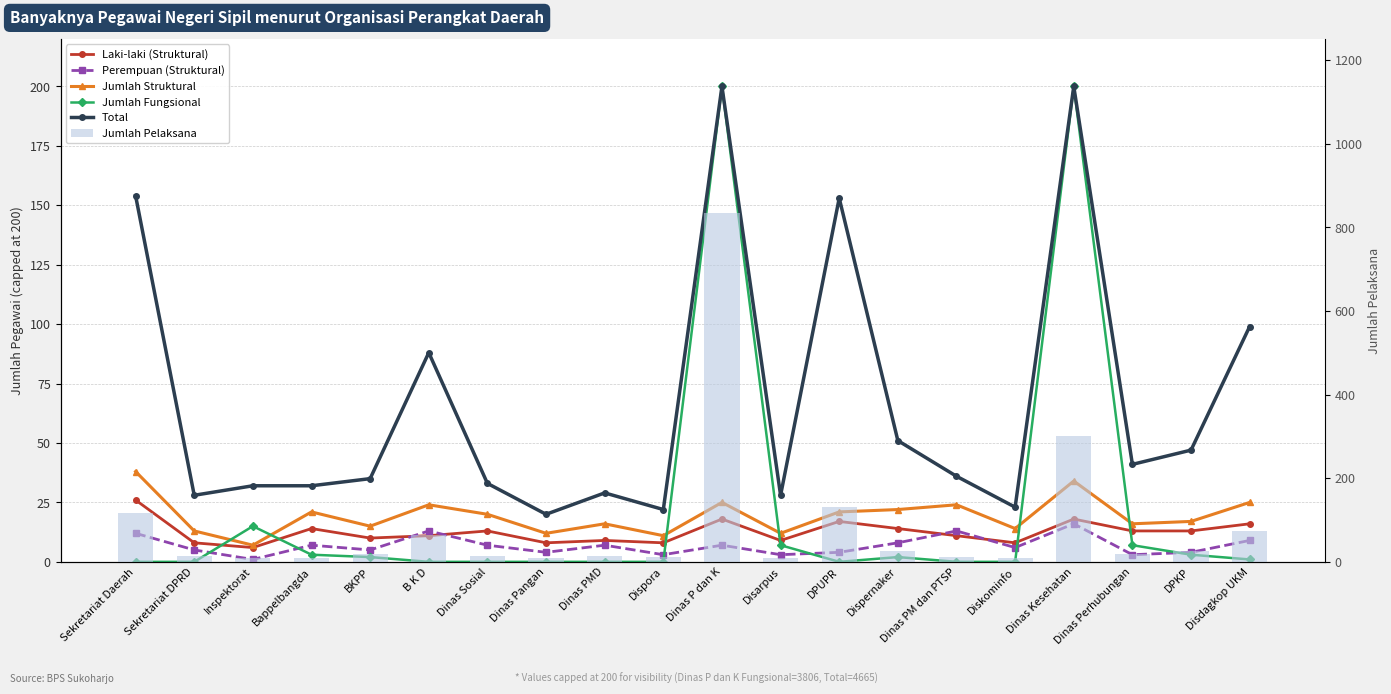

At which category is the sum across all series the highest?

Dinas P dan K